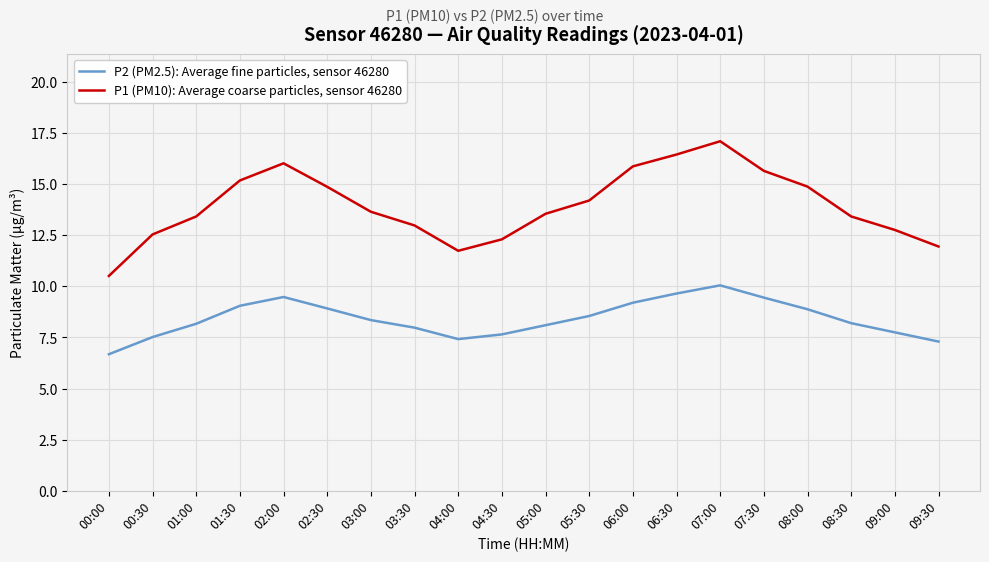

What is the approximate value of P2 (PM2.5): Average fine particles, sensor 46280 at 01:00?

8.2